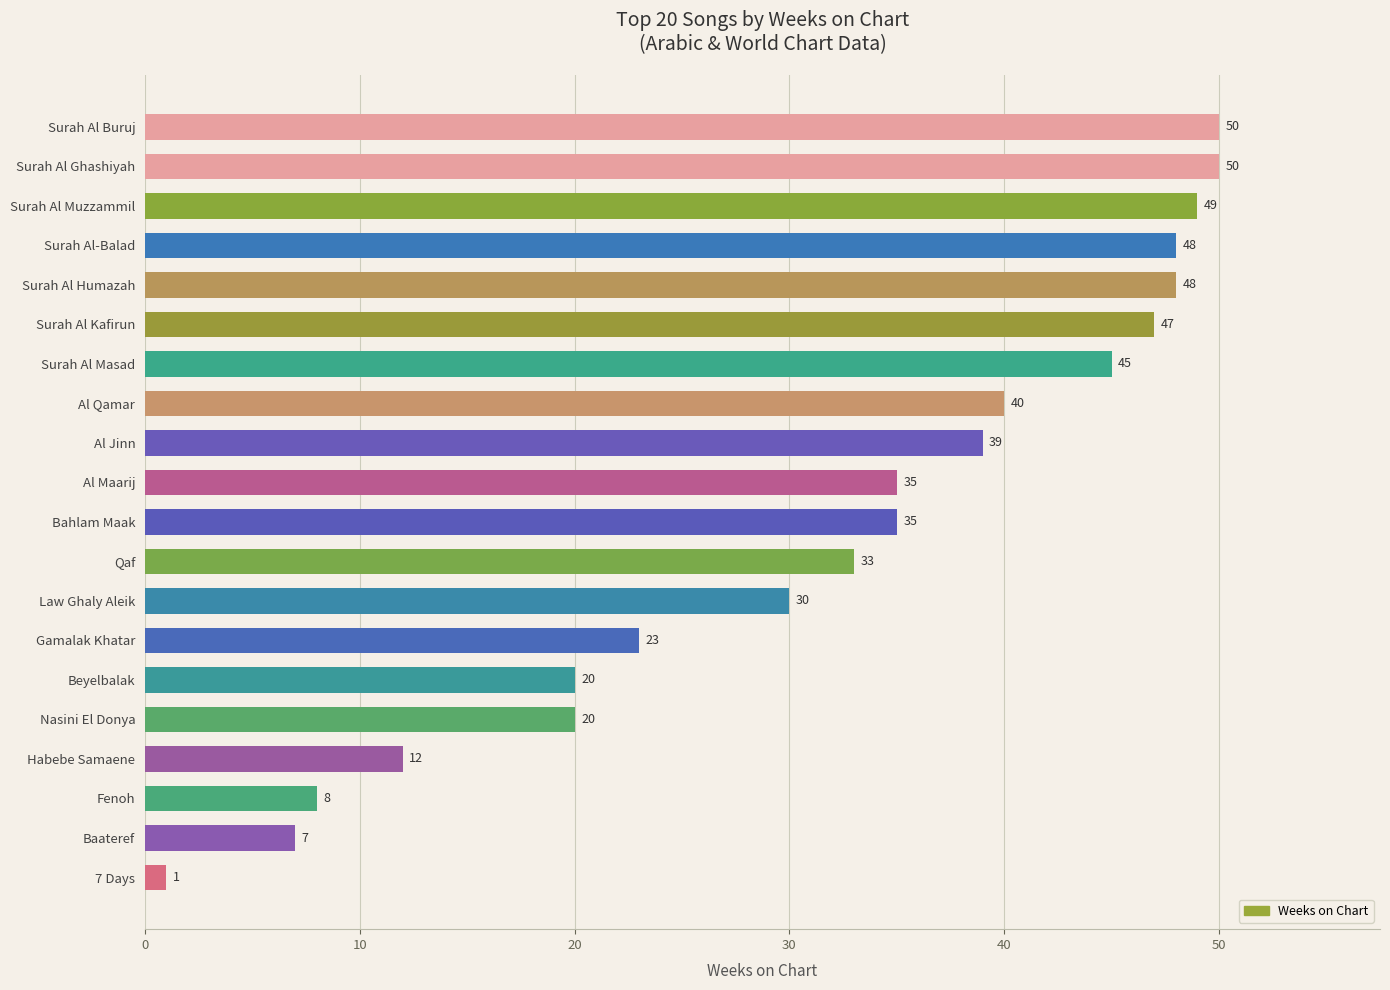

Is it true that the value at Surah Al Humazah is 48?

True